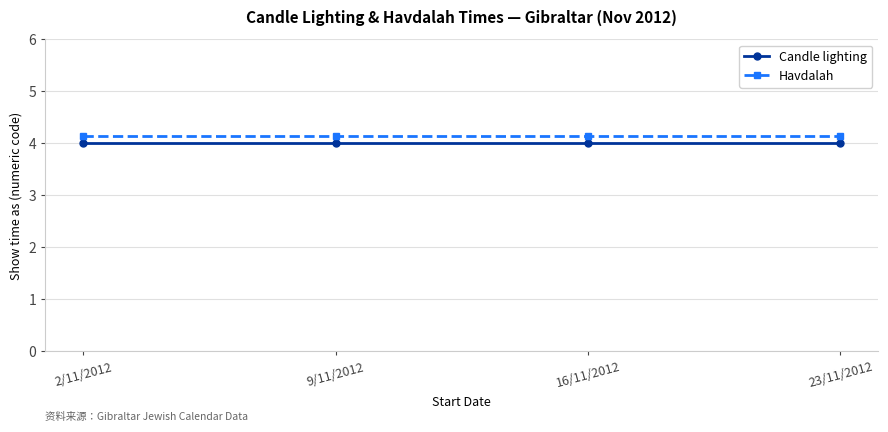

True or false: Candle lighting has a value of 5.4 at 16/11/2012.

False